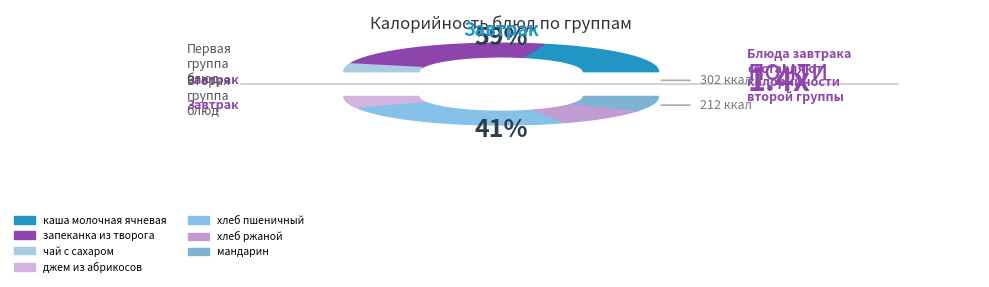

How many segments does this pie chart have?

7